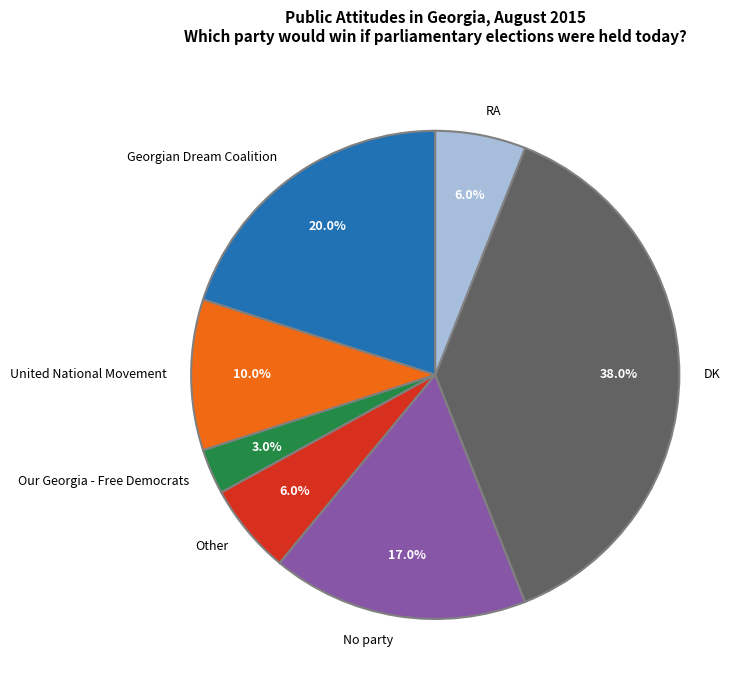

How many slices are in this pie chart?

7